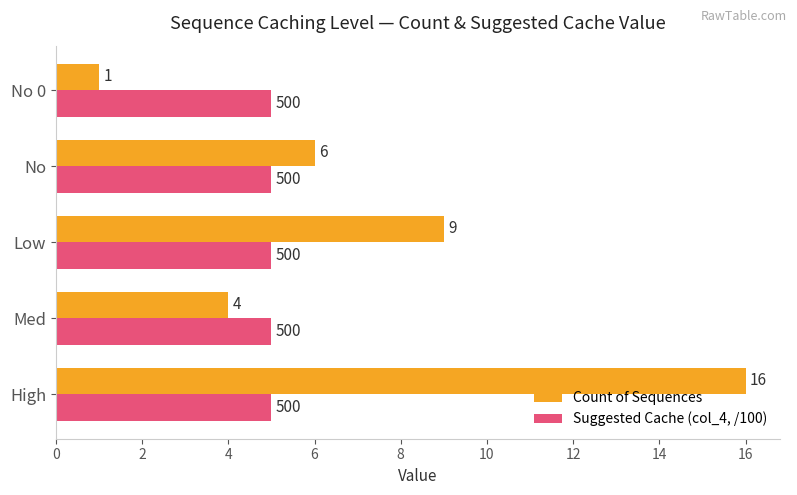

List the series in order of their peak value, lowest first.

Suggested Cache (col_4, /100), Count of Sequences